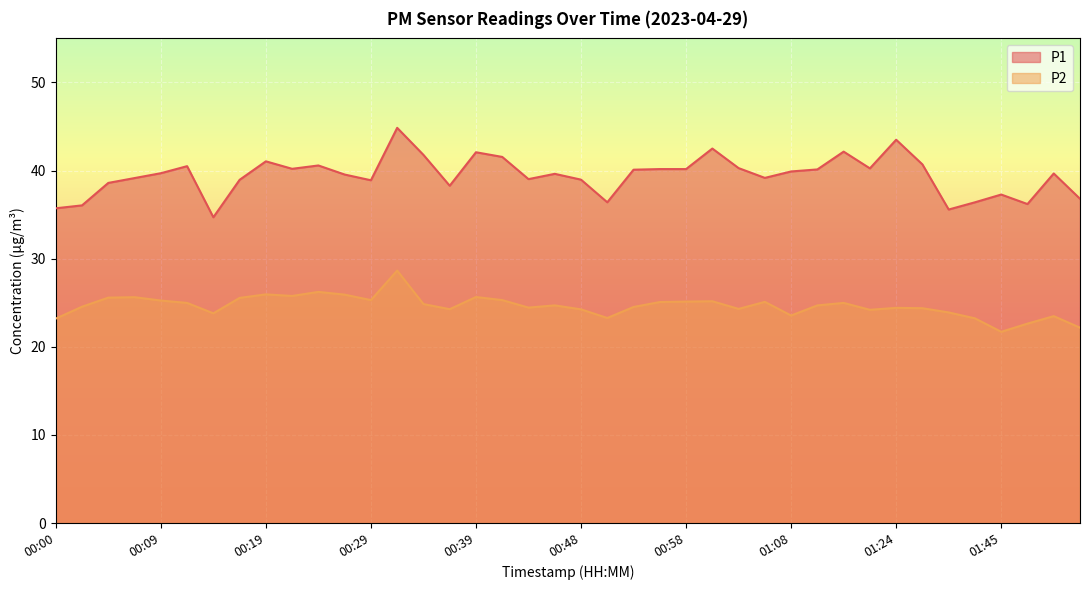

What is the difference between the P1 values at 00:51 and 00:39?

5.7